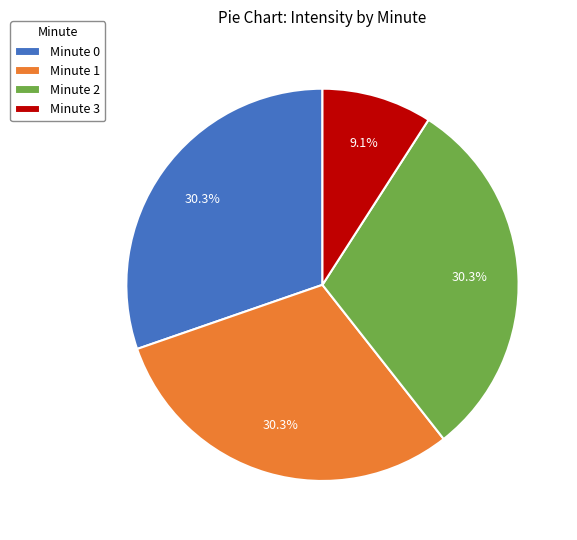

What is the ratio of the value at Minute 0 to the value at Minute 3?

3.3